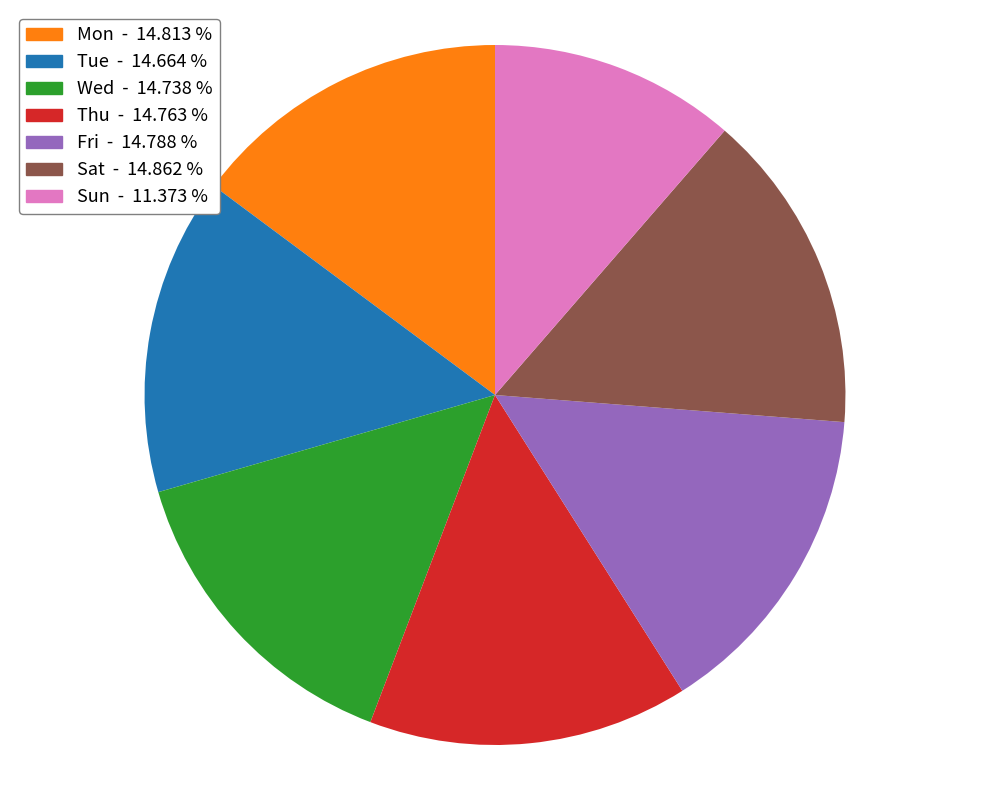

The Wed slice represents 15% of the pie. True or false?

True